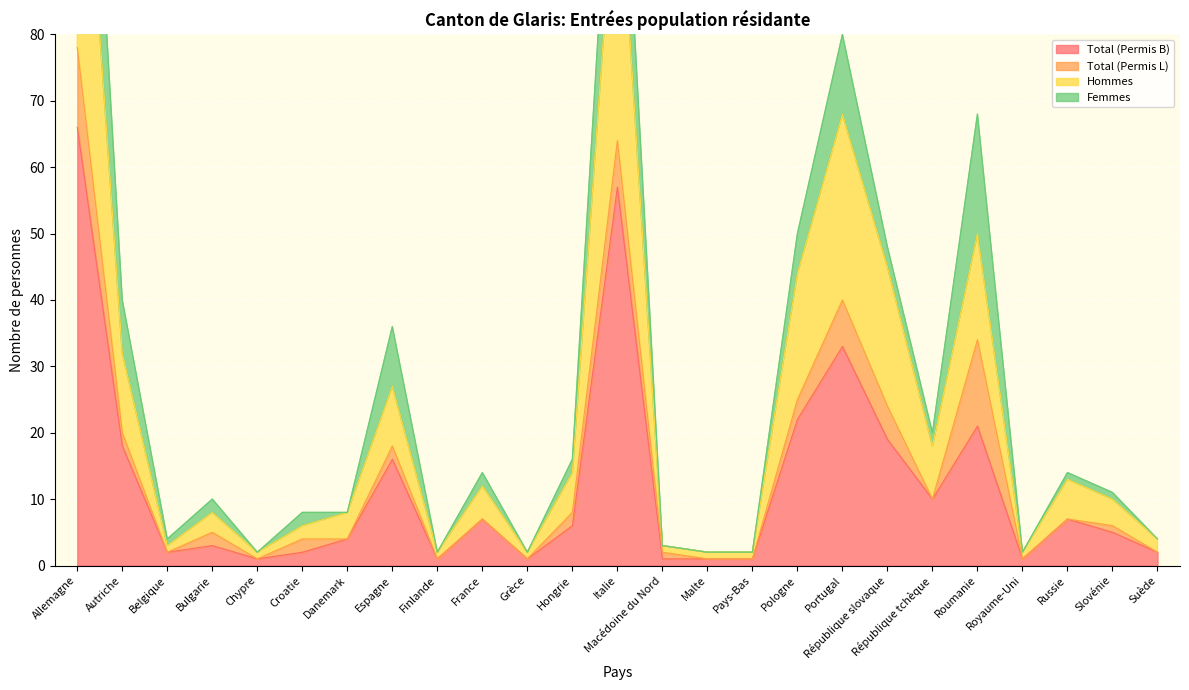

True or false: Total (Permis B) has a value of 18 at Autriche.

True